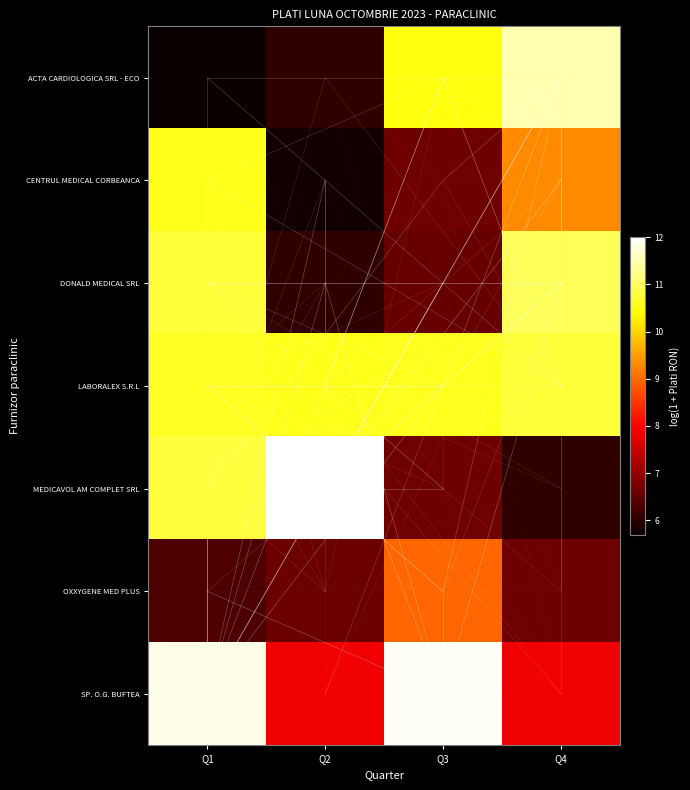

What is the greatest value displayed?

12.0